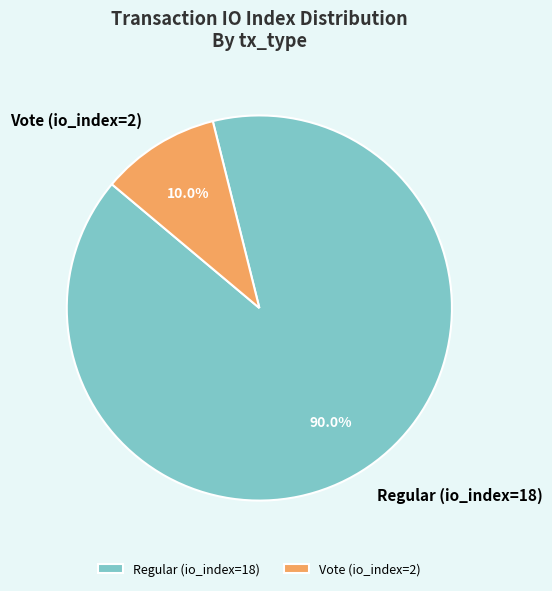

Is it true that Vote (io_index=2) is 10% of the pie?

True